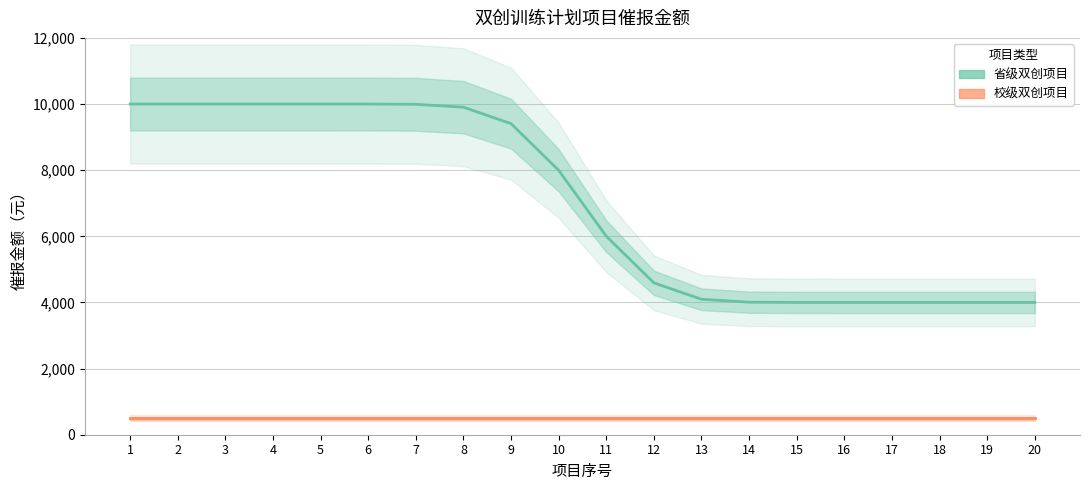

What is the sum of the 校级双创项目 values at 7 and 9?

1000.0